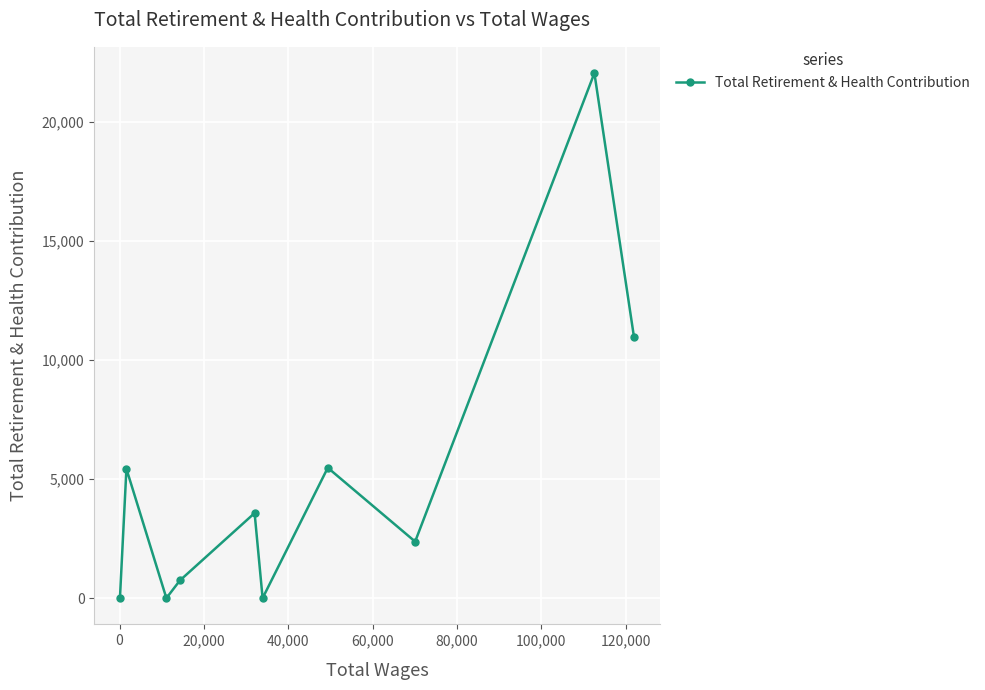

What is the sum of all values?

50648